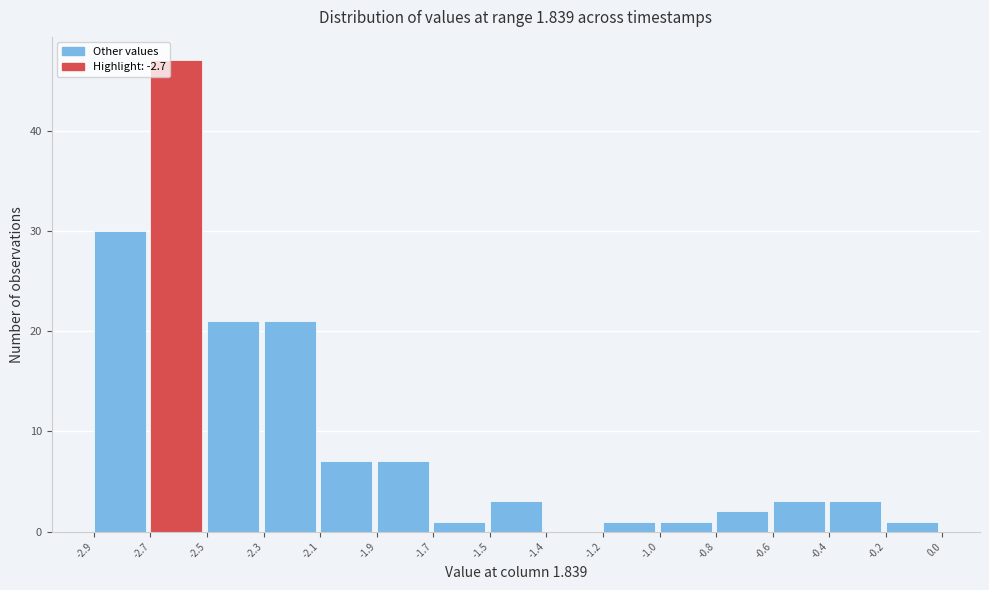

Reading right to left, extract all data points from this chart.

-0.2=1	-0.4=3	-0.6=3	-0.8=2	-1.0=1	-1.2=1	-1.4=0	-1.5=3	-1.7=1	-1.9=7	-2.1=7	-2.3=21	-2.5=21	-2.7=47	-2.9=30